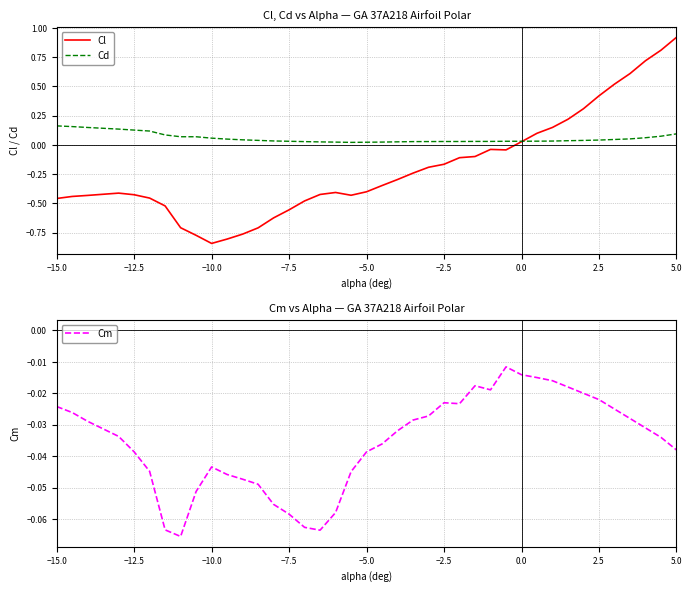

At how many categories does at least one series exceed 0?

40